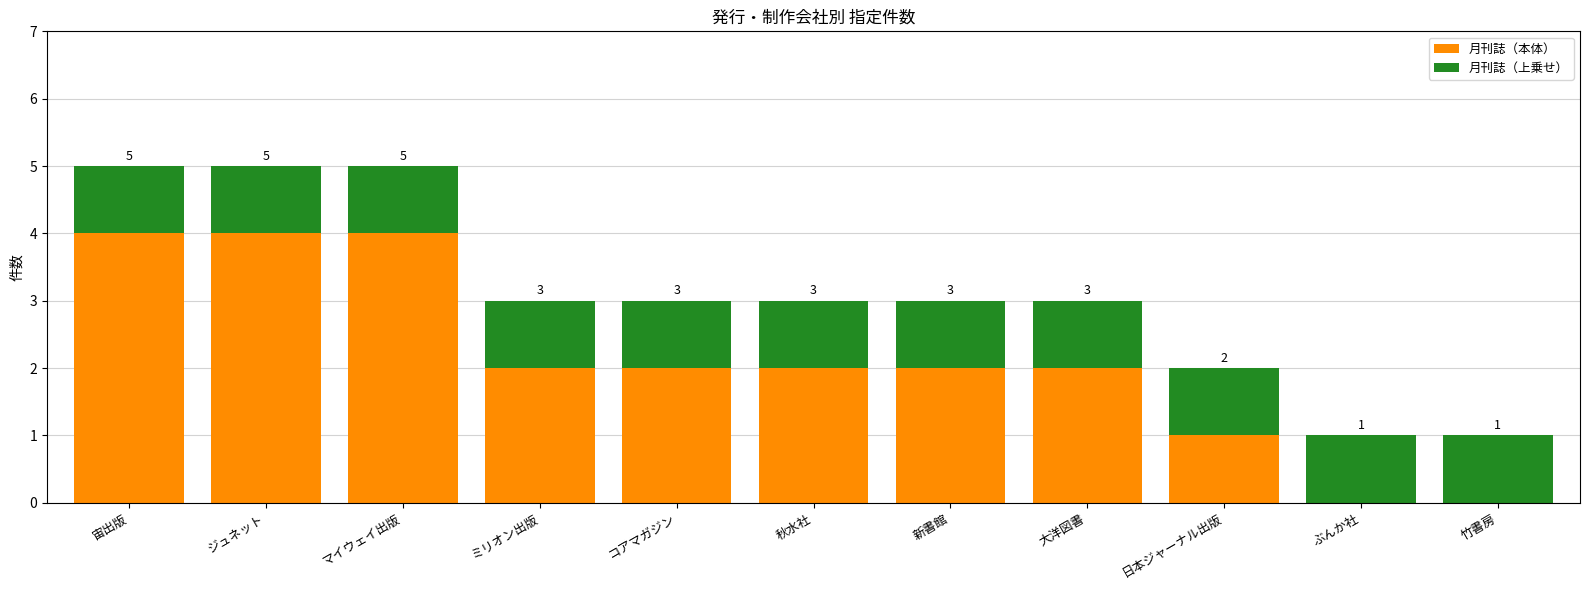

At which category is the sum across all series the highest?

宙出版